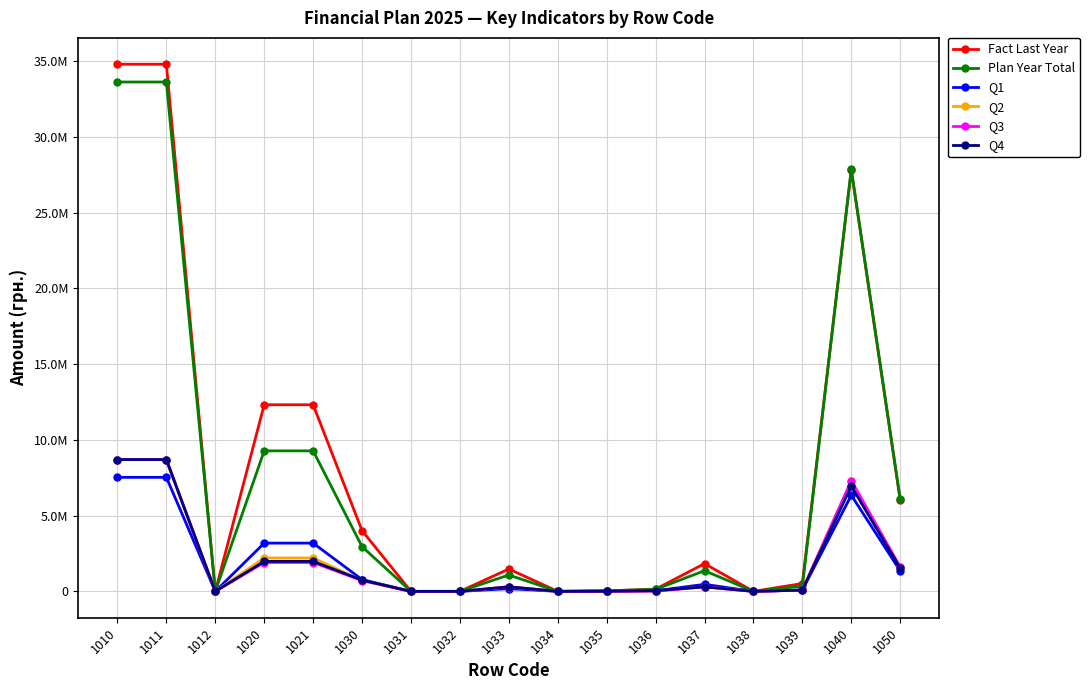

What are all the series names shown in the legend?

Fact Last Year, Plan Year Total, Q1, Q2, Q3, Q4